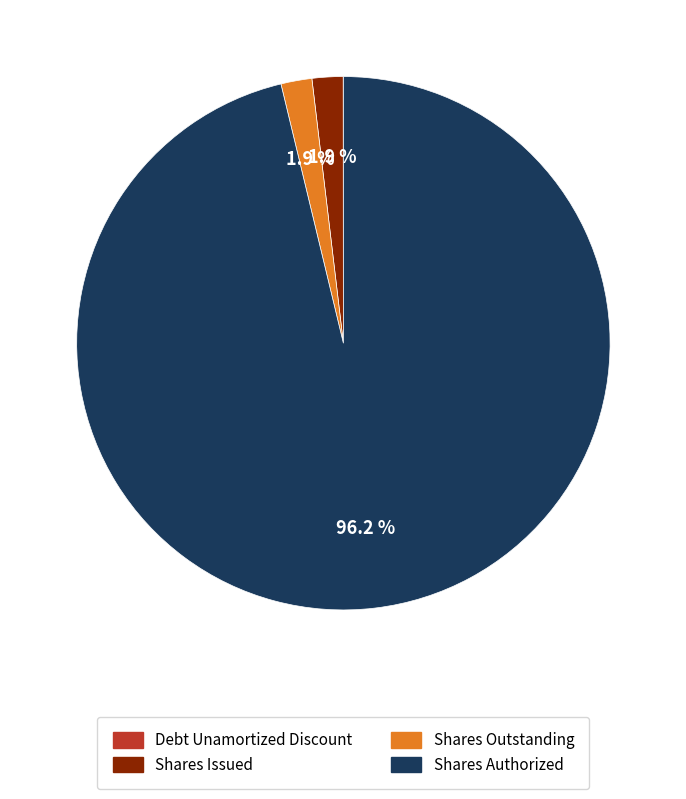

Does Shares Authorized represent more than half of the total?

Yes